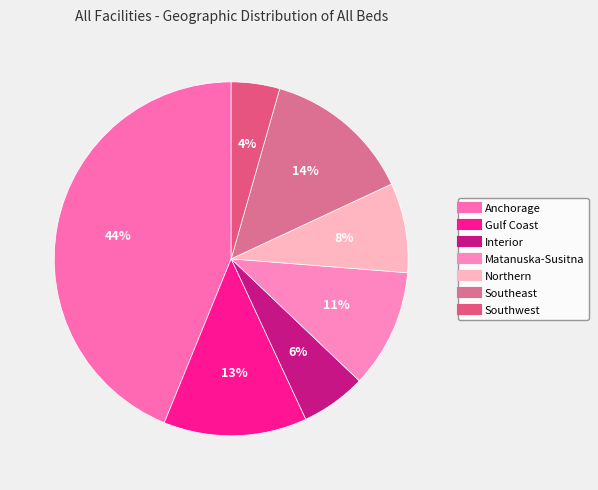

To the nearest percent, what portion does Matanuska-Susitna represent?

11%